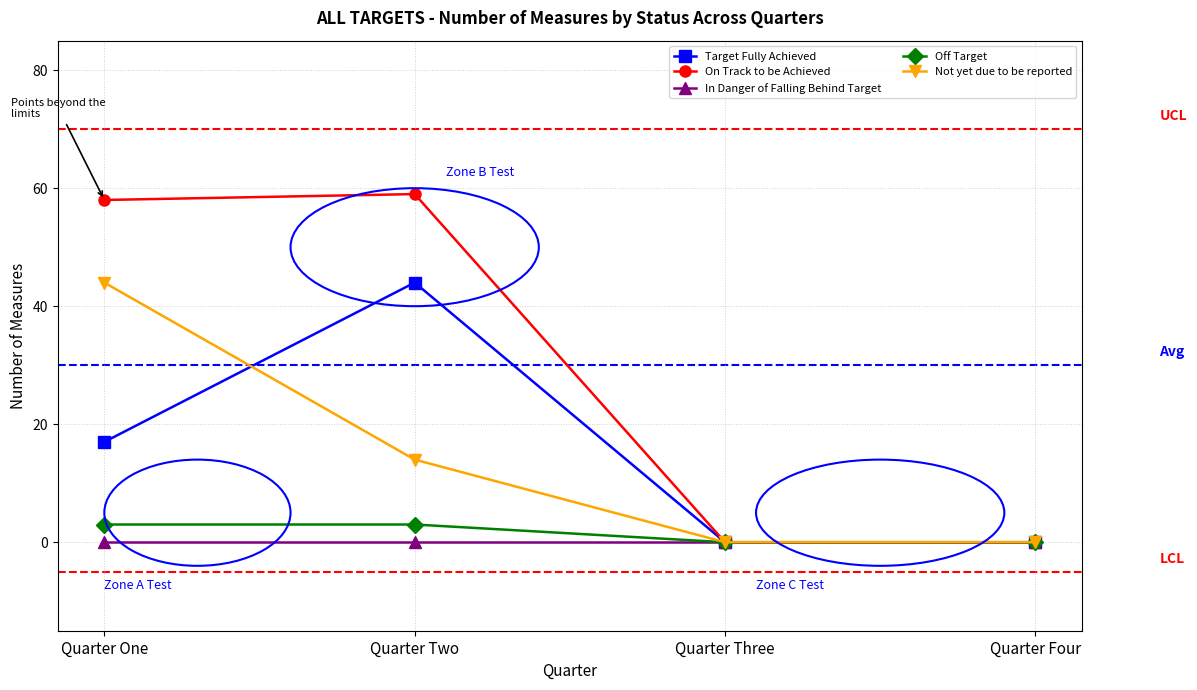

At how many categories does at least one series exceed 33?

2